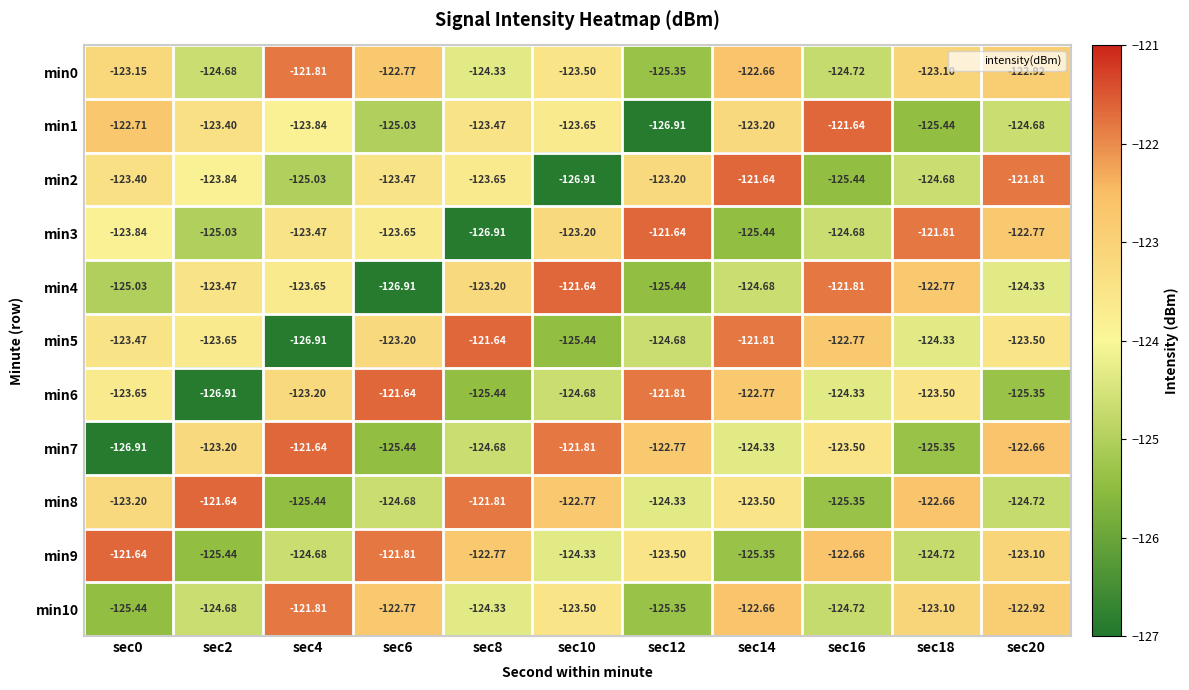

At how many categories does at least one series exceed -122?

11